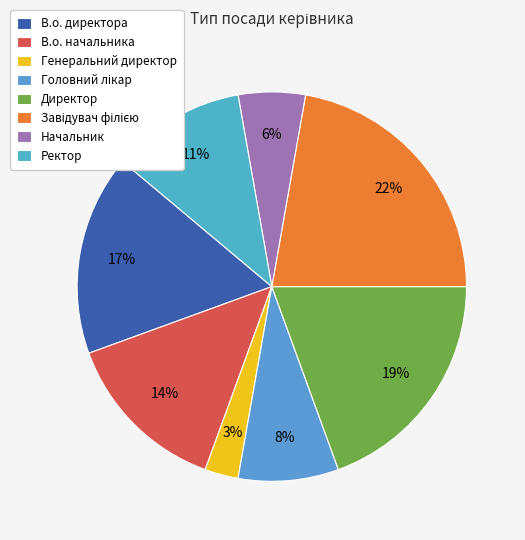

The Директор slice represents 31% of the pie. True or false?

False